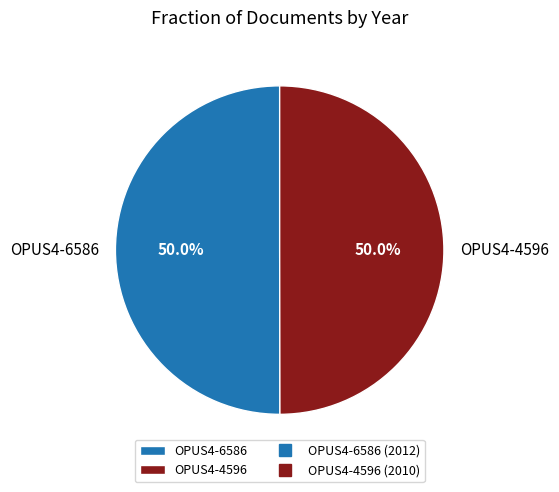

Approximately how many times larger is the value at OPUS4-4596 compared to OPUS4-6586?

1.0